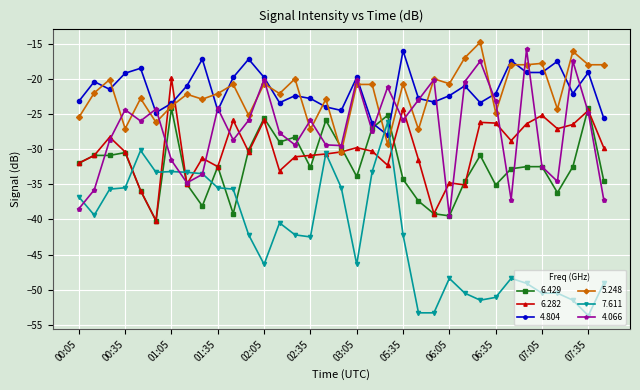

Which series has the largest range (max minus min)?

7.611